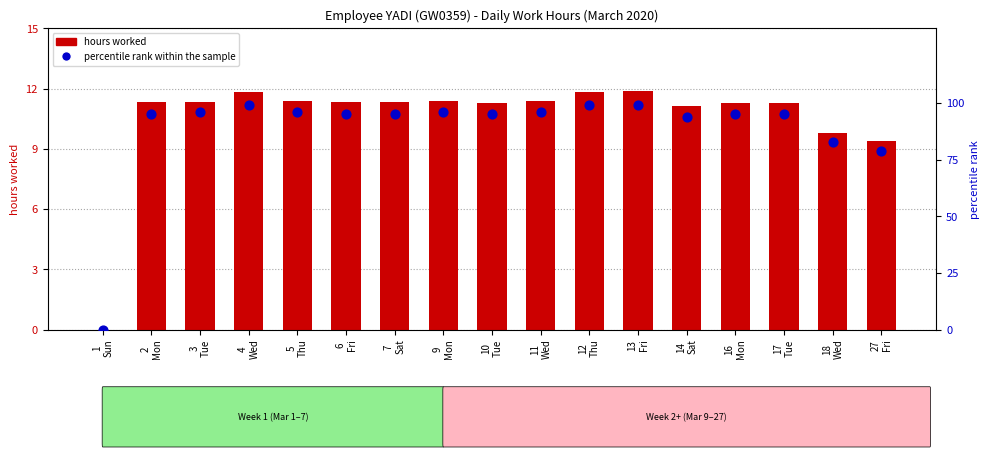

Which series contains the highest Y value?

percentile rank within the sample